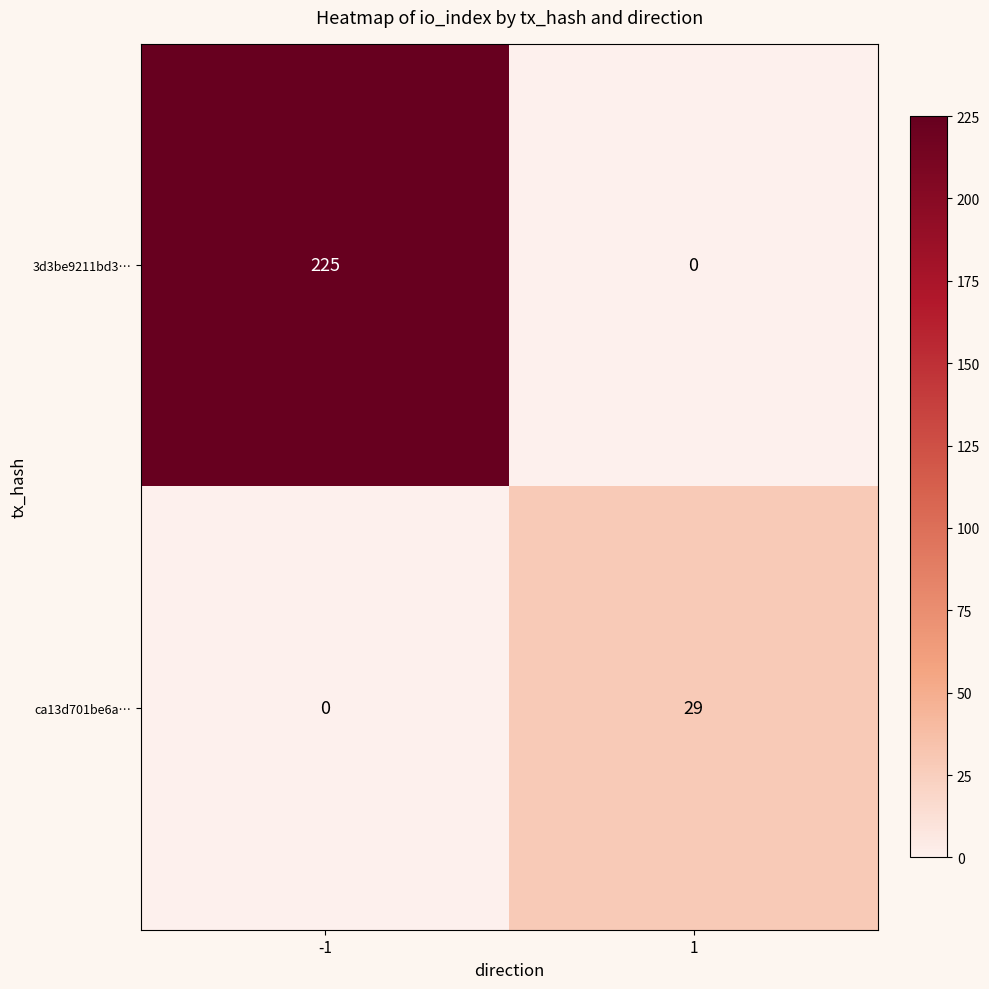

At which category is the sum across all series the highest?

-1